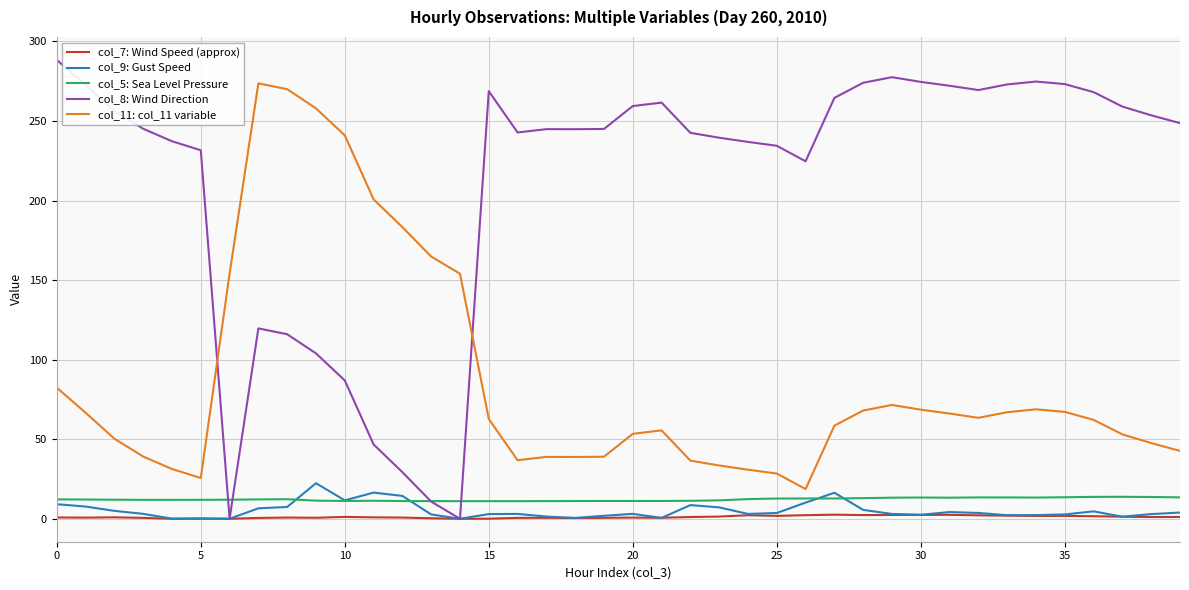

How many lines are shown in the chart?

5